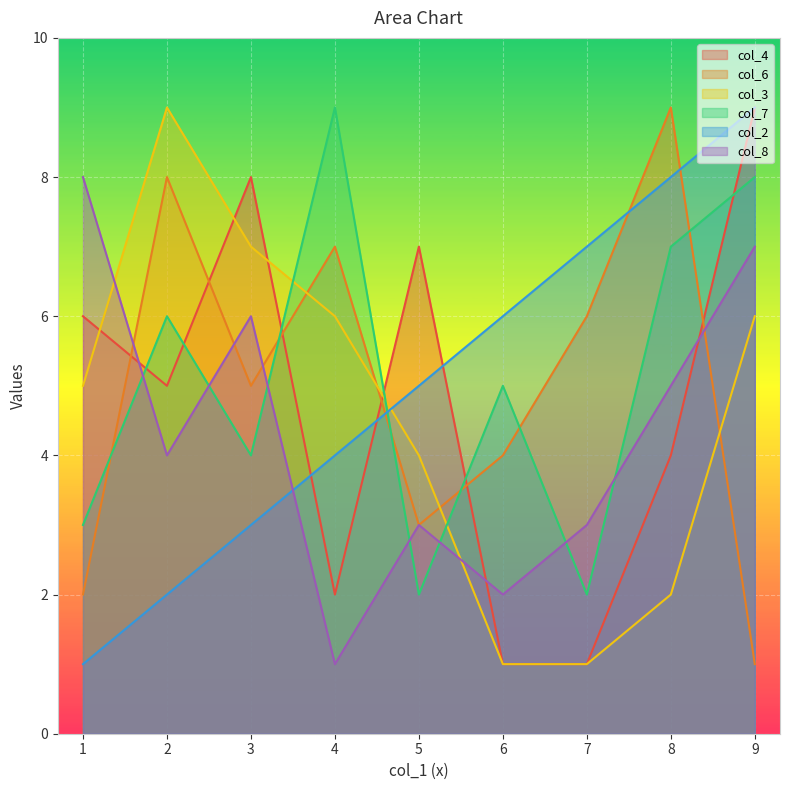

At which label does col_2 reach its peak?

9